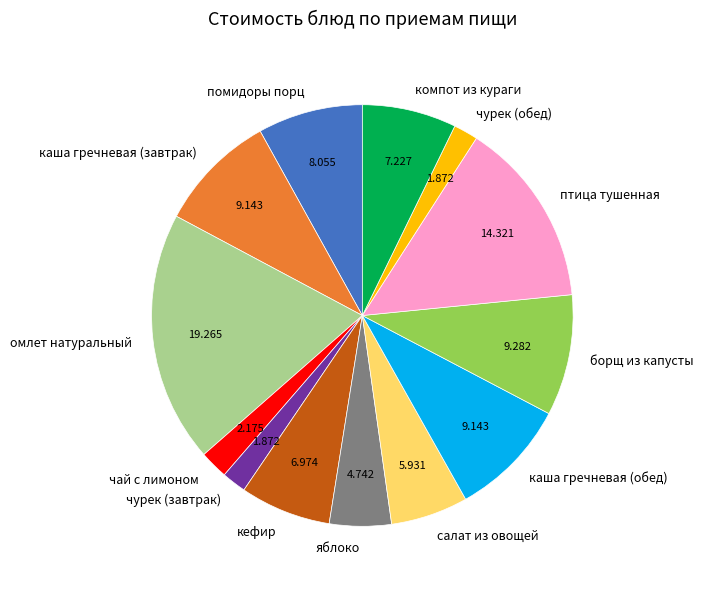

Is there a majority slice in this chart?

No